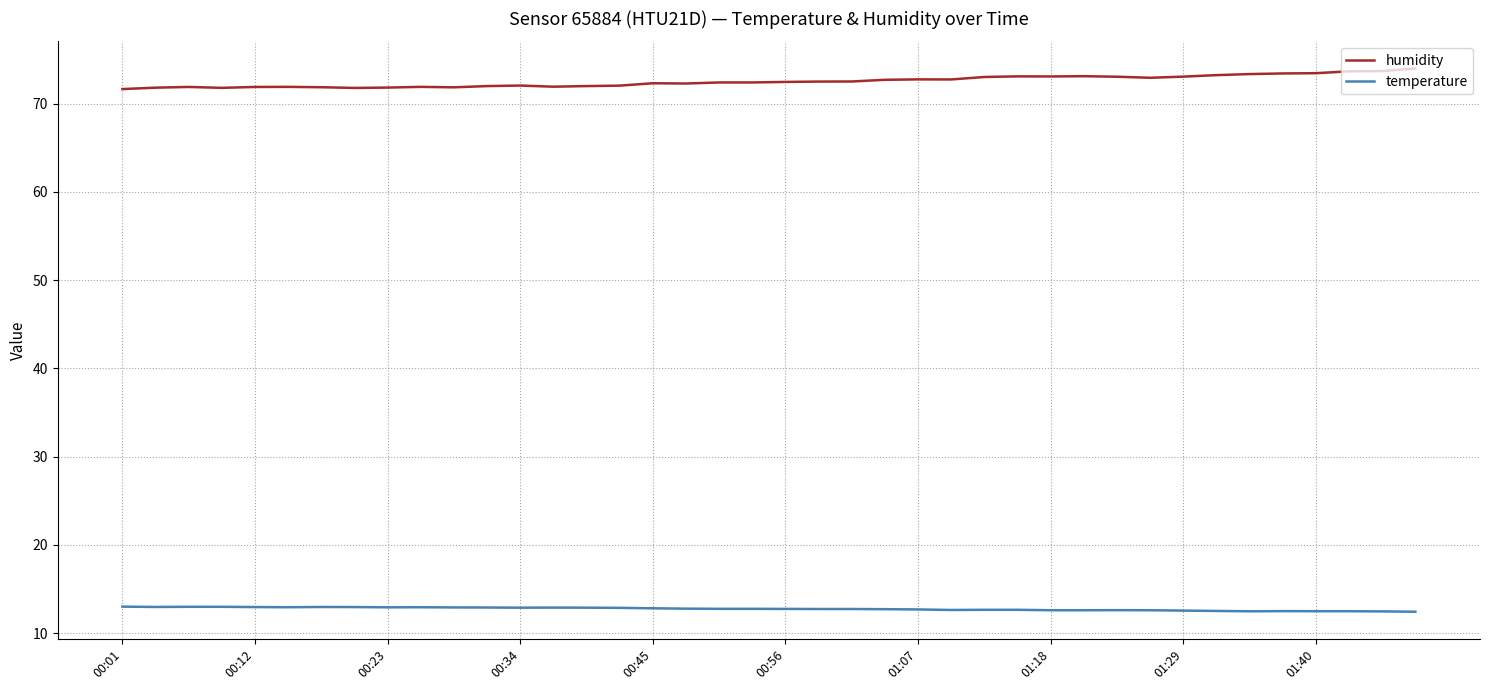

Rank the series by their average value, from lowest to highest.

temperature, humidity